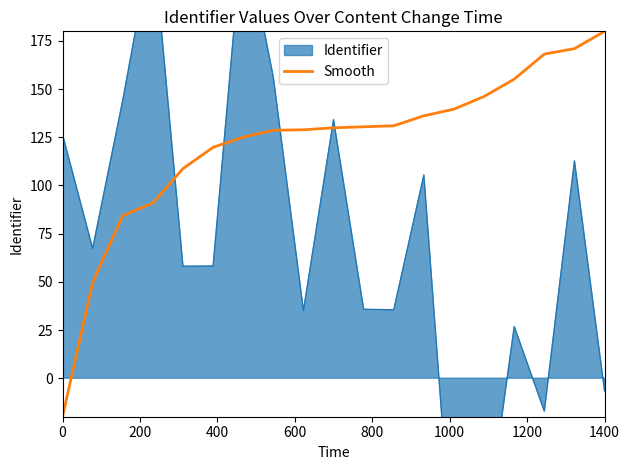

What is the maximum value for Smooth?

180.0